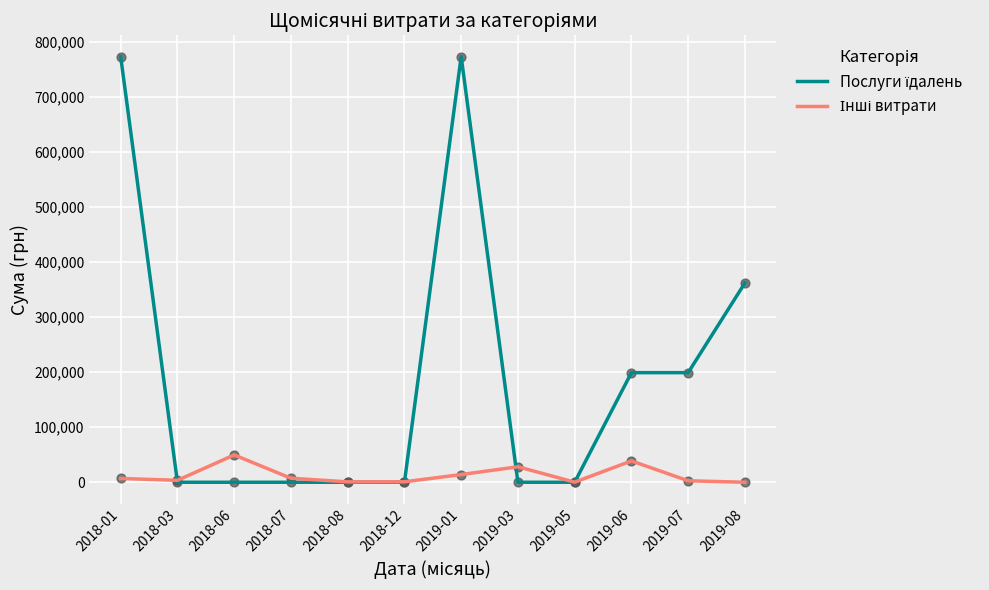

What is the greatest value displayed?

773091.7